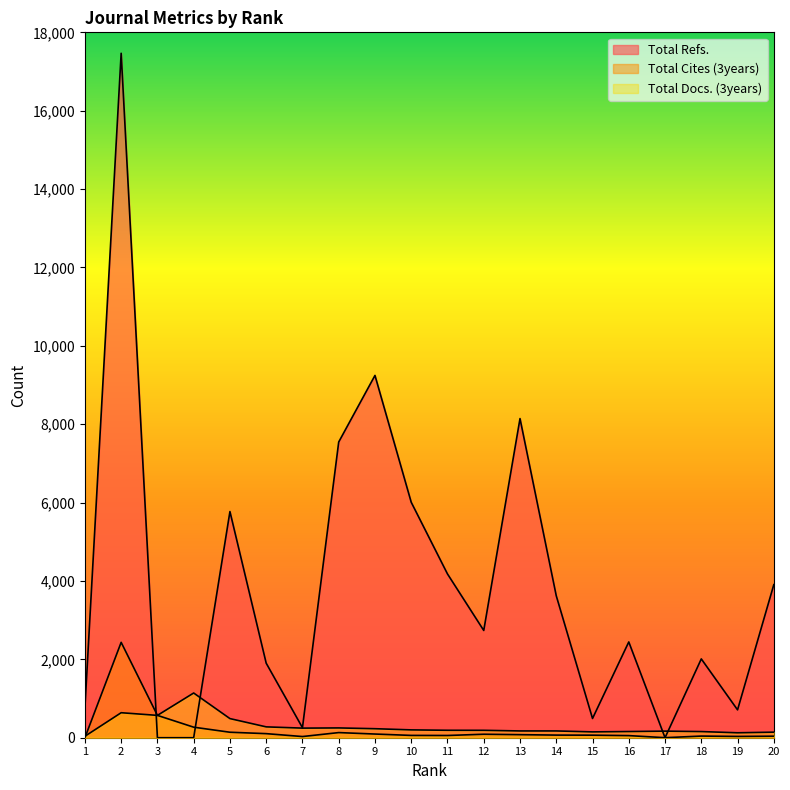

Which series has the largest total across all categories?

Total Refs.